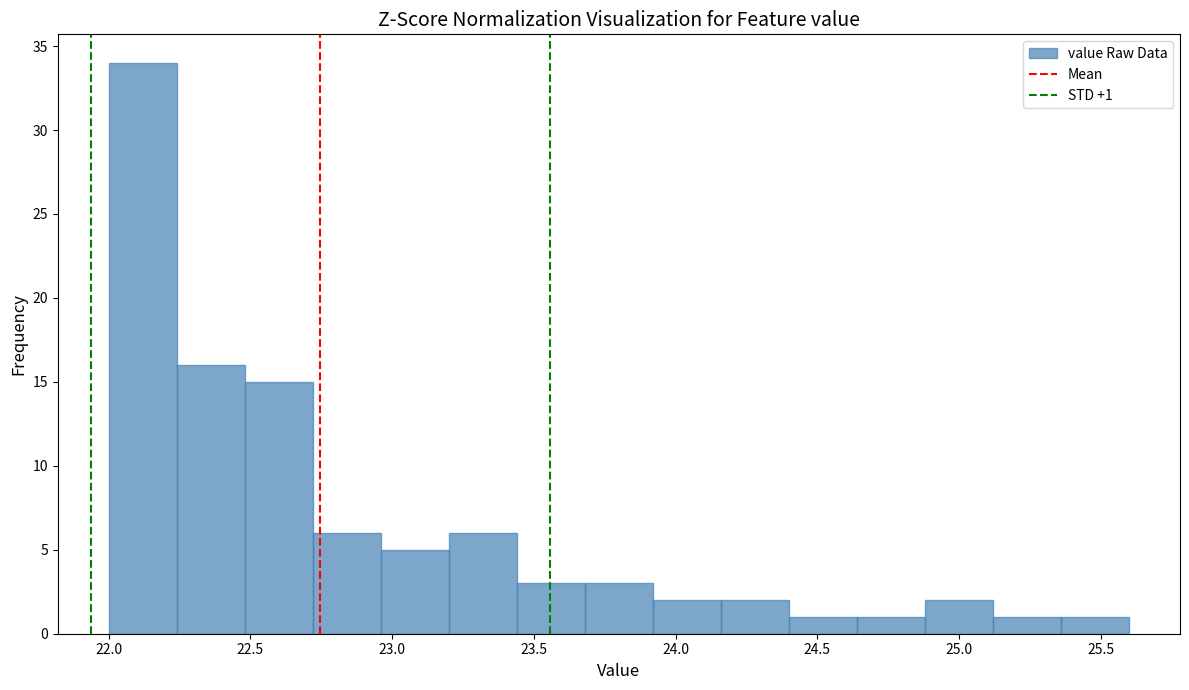

Which range on the x-axis has the tallest bar?

22.00 to 22.24